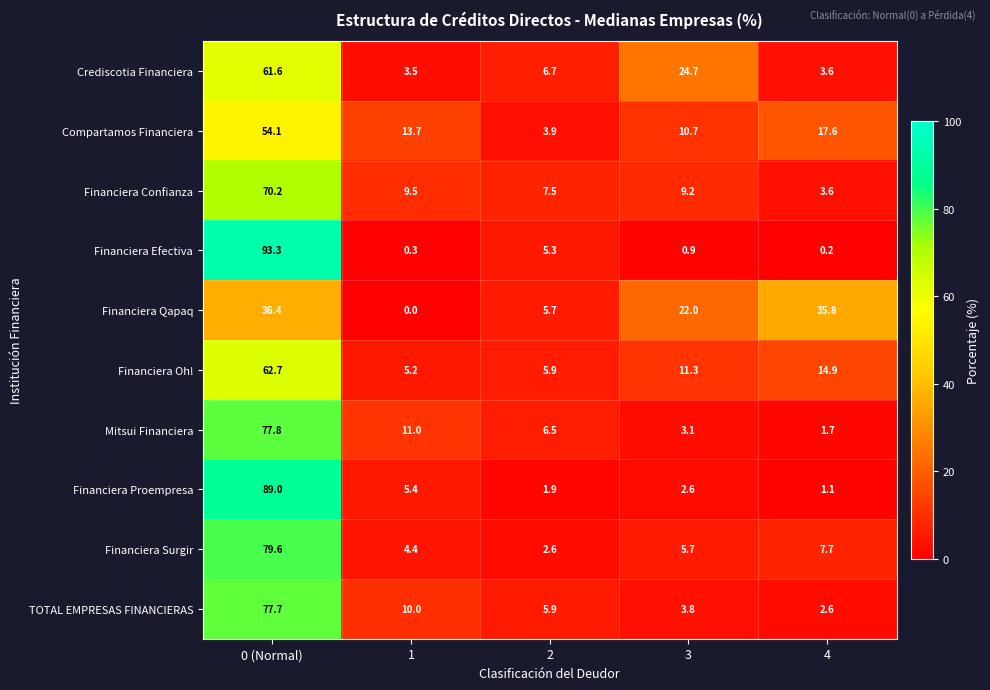

At which category does the chart reach its peak across all series?

0 (Normal)